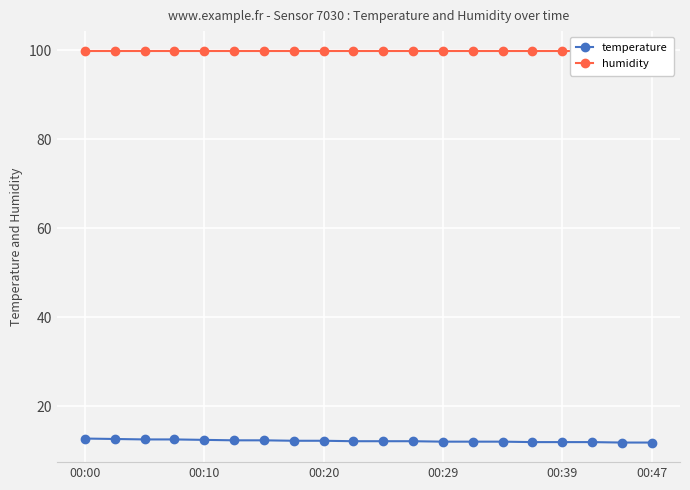

The temperature series shows 12.1 at 9. True or false?

True